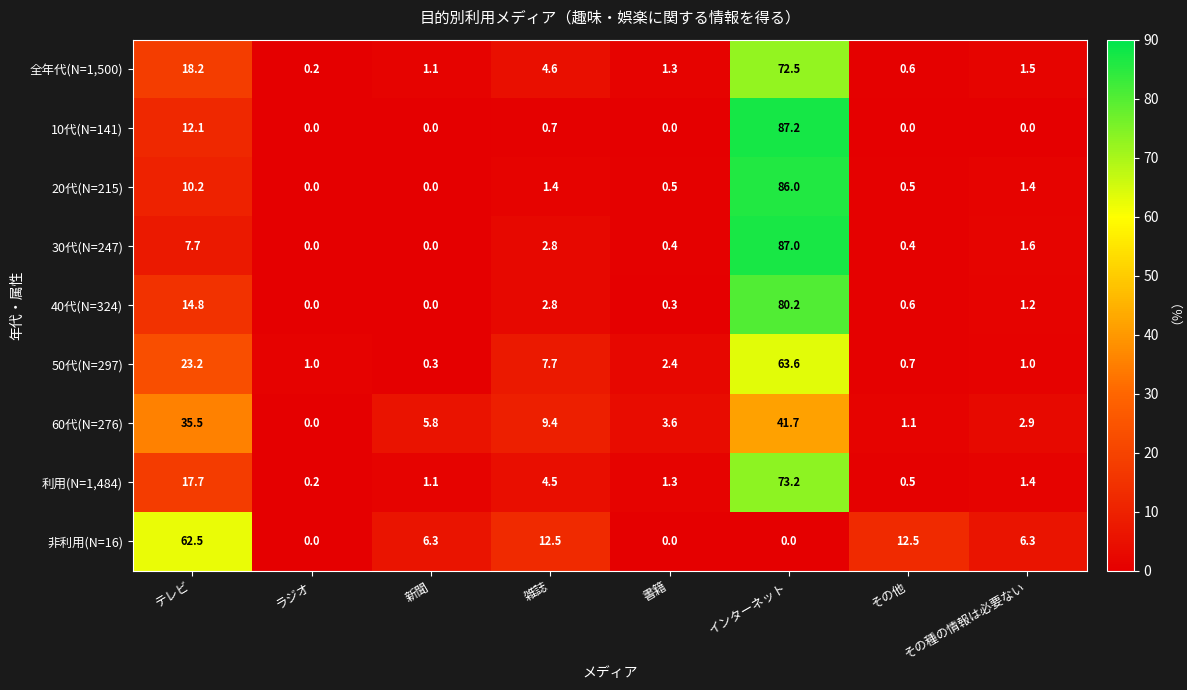

What is the maximum value shown in the chart?

87.2